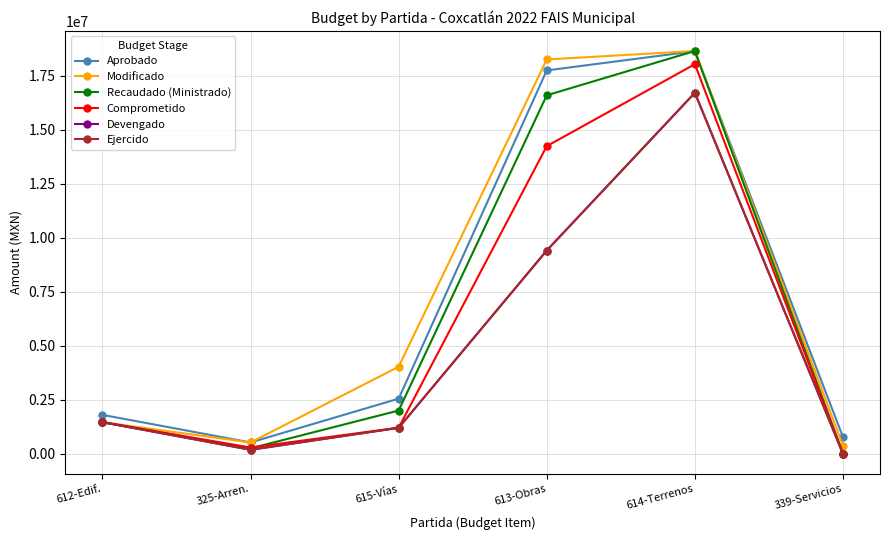

True or false: Ejercido has a value of -11653081.2 at 339-Servicios.

False